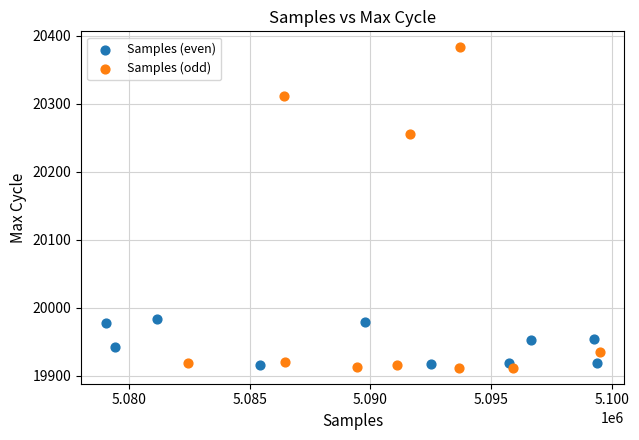

What are all the series names shown in the legend?

Samples (even), Samples (odd)